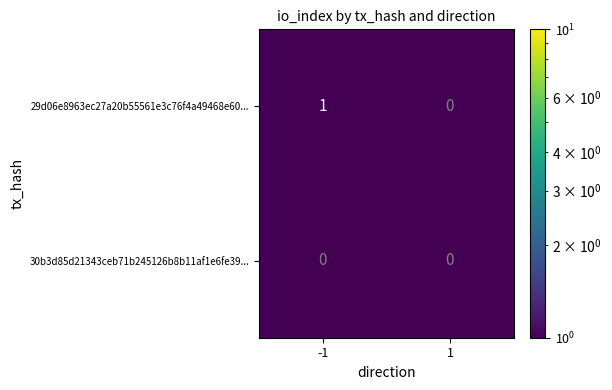

Reading right to left, extract all data points from this chart.

29d06e8963ec27a20b55561e3c76f4a49468e60...: 1=0	-1=1
30b3d85d21343ceb71b245126b8b11af1e6fe39...: 1=0	-1=0